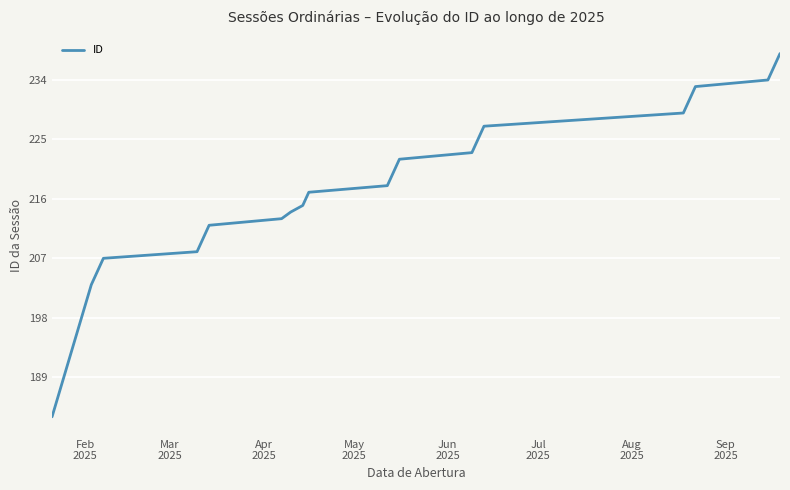

What is the smallest value displayed?

183